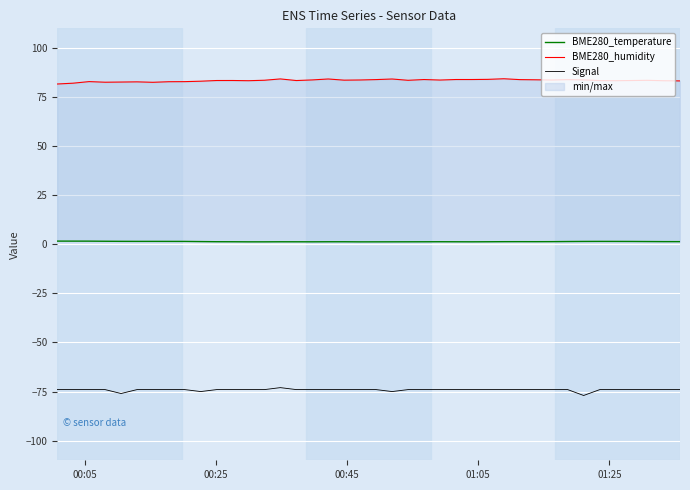

What are all the series names shown in the legend?

BME280_temperature, BME280_humidity, Signal